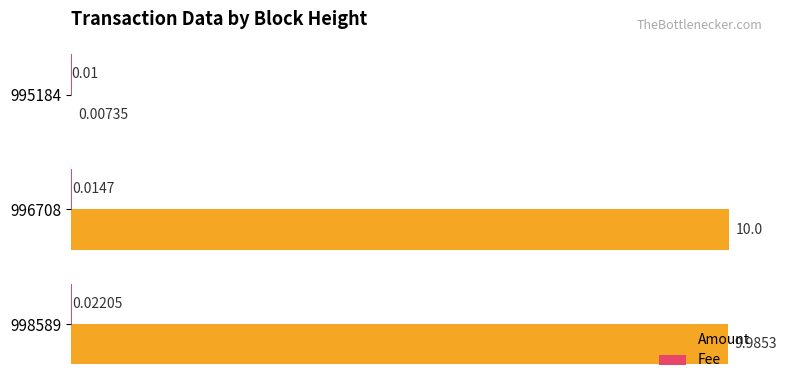

Count the number of categories in the chart.

3